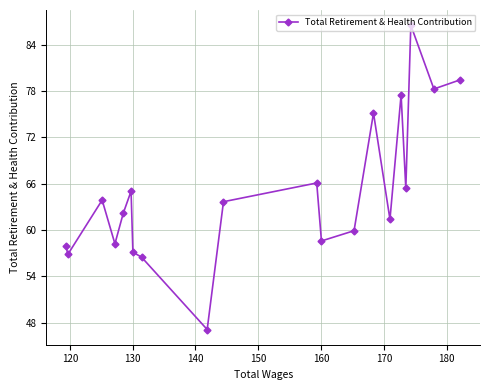

Reading left to right, transcribe all the data shown in this chart.

58.0	56.9	63.9	58.2	62.2	65.0	57.1	56.5	47.1	63.7	66.1	58.6	59.9	75.1	61.4	77.5	65.4	86.5	78.2	79.4